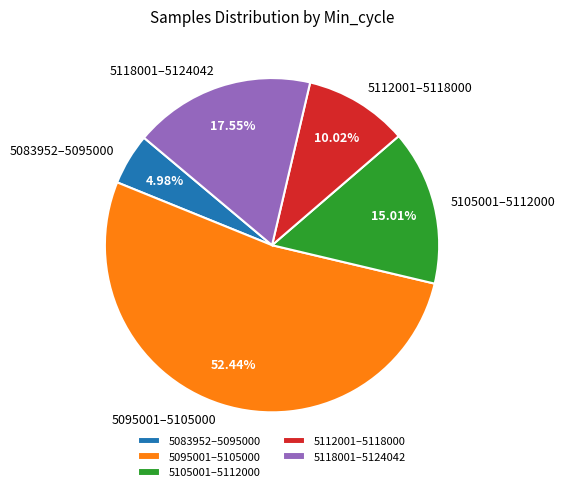

Between 5095001–5105000 and 5105001–5112000, which is larger?

5095001–5105000